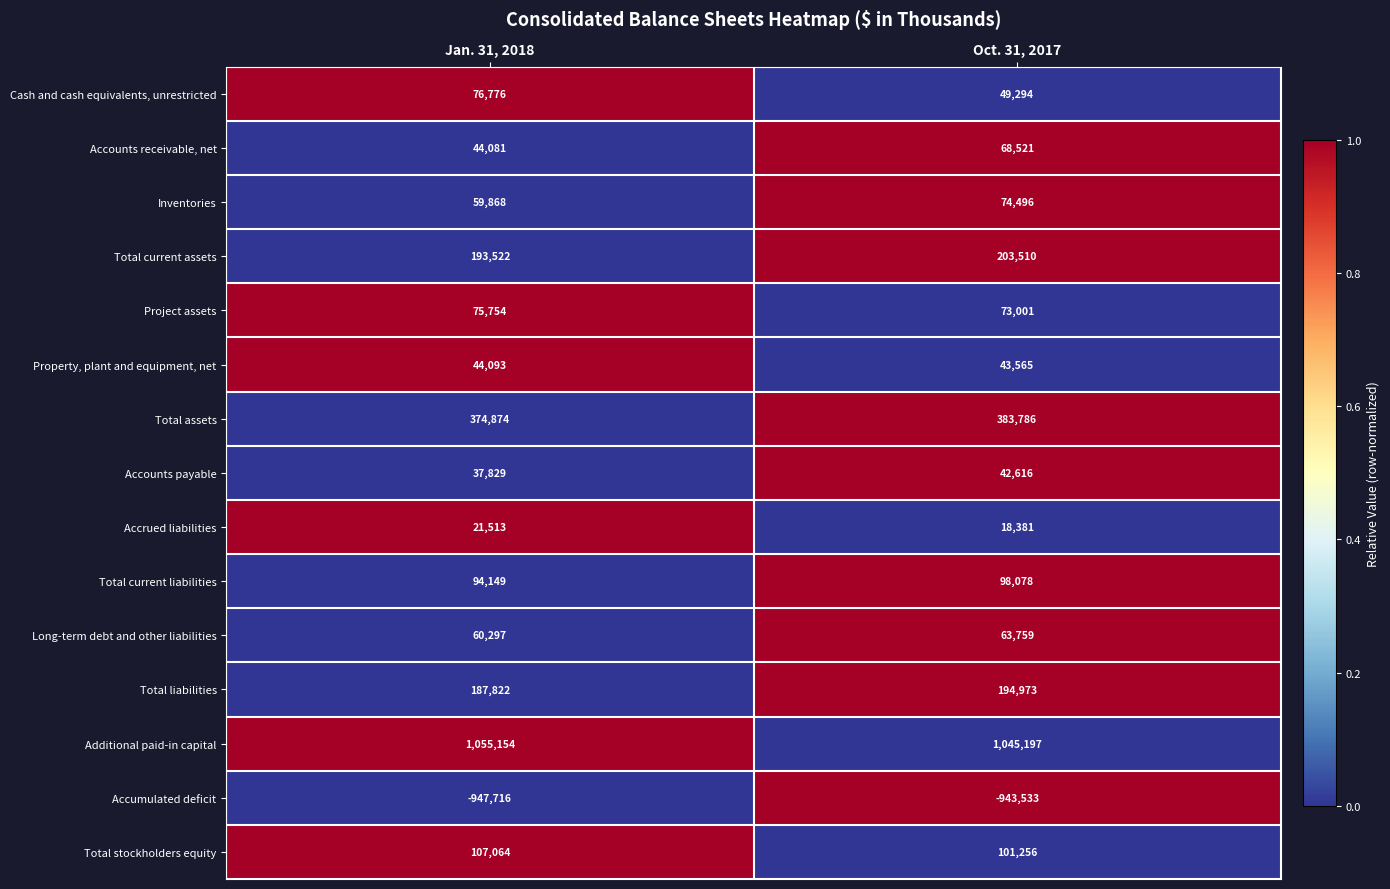

List the series in order of their peak value, lowest first.

Accumulated deficit, Accrued liabilities, Accounts payable, Property, plant and equipment, net, Long-term debt and other liabilities, Accounts receivable, net, Inventories, Project assets, Cash and cash equivalents, unrestricted, Total current liabilities, Total stockholders equity, Total liabilities, Total current assets, Total assets, Additional paid-in capital